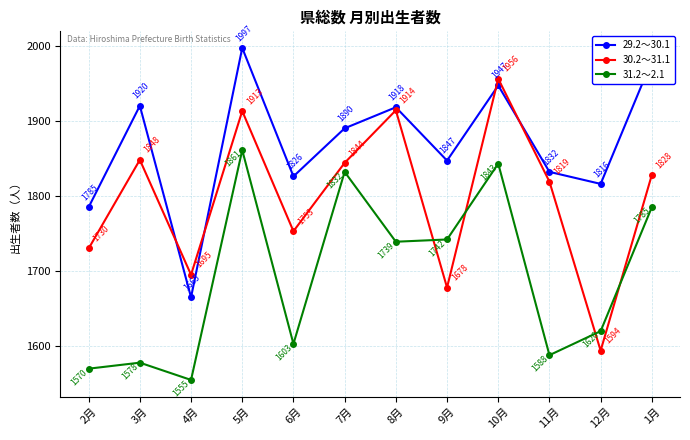

What is the total value across all series at 1月?

5593